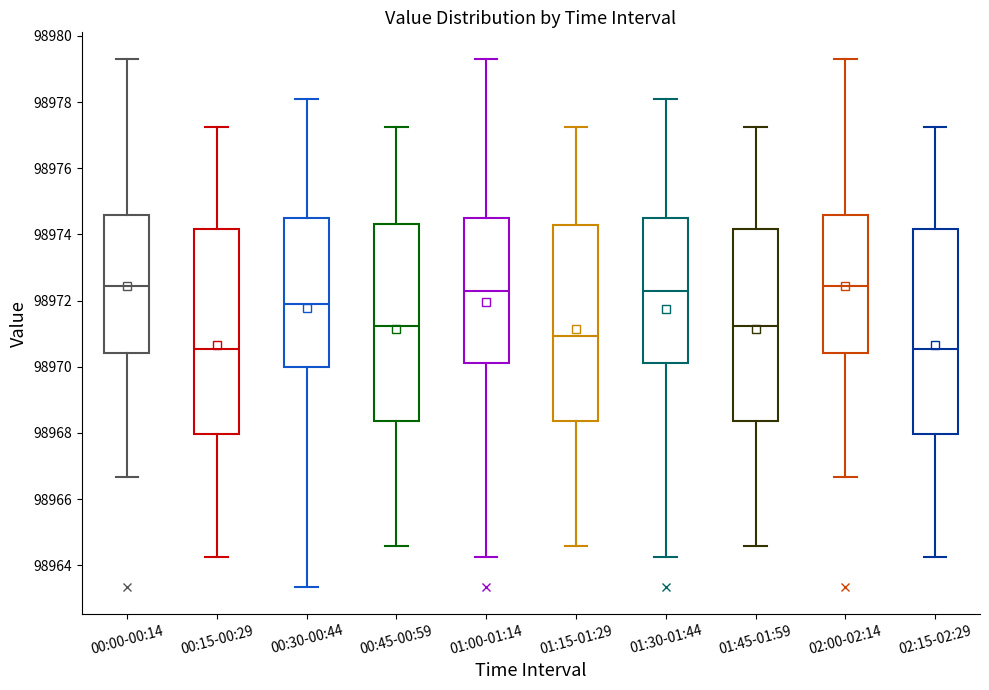

Where is the upper edge of the box for 00:30-00:44 on the y-axis? The values are not printed on the chart, so give them approximately, as read against the axis.

98974.6